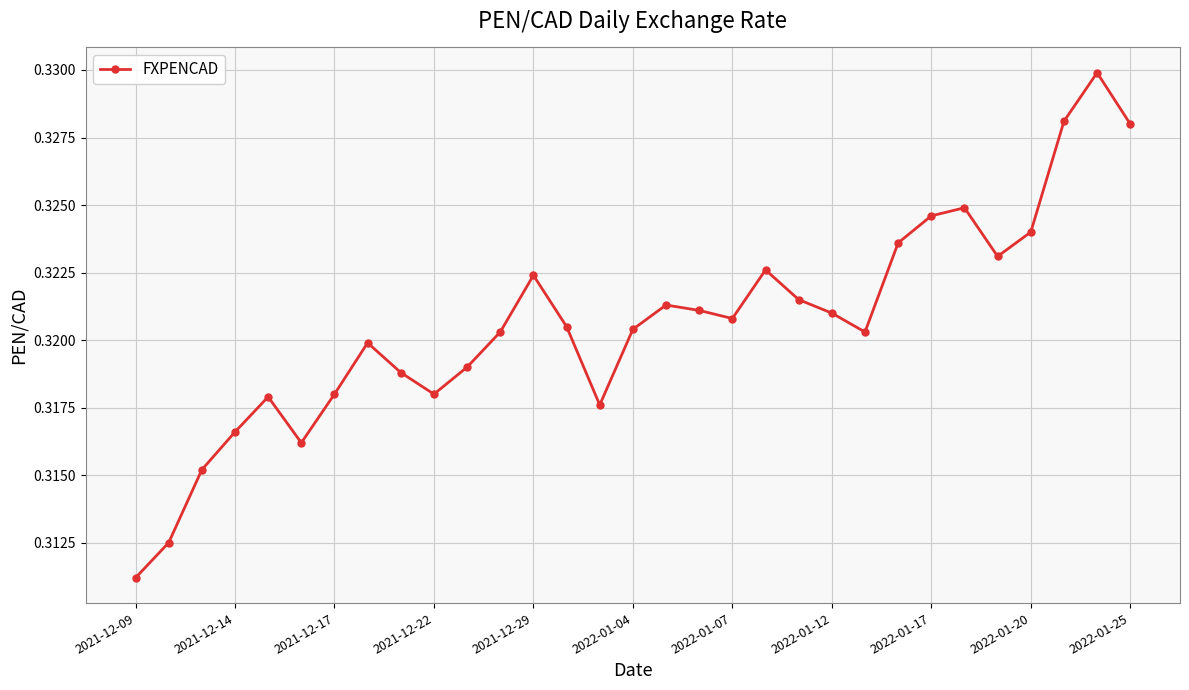

True or false: the data has more than 2 interior local peaks.

True